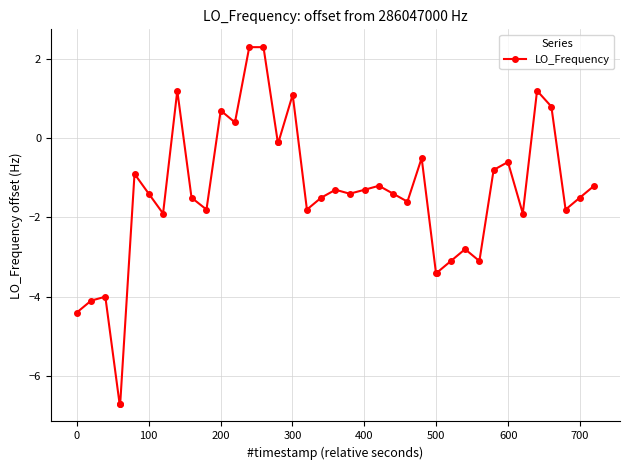

How many values are below zero?

32